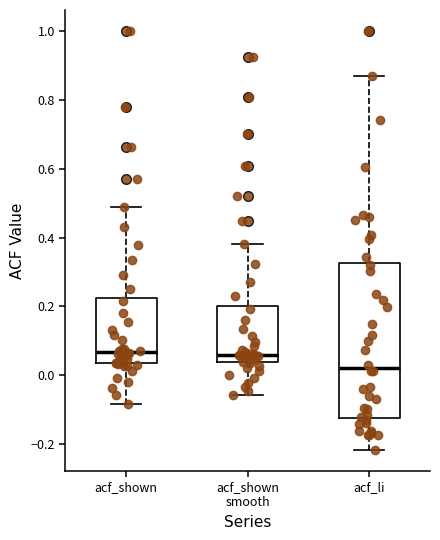

Reading left to right, transcribe this box plot: for each box, give where its median line is, the range the box spans, and where its two whiskers end, as read against the y-axis. The values are not printed on the chart, so give them approximately, as read against the axis.

acf_shown: median 0.06, box 0.04 to 0.22, whiskers -0.08 to 0.50
acf_shown smooth: median 0.06, box 0.04 to 0.20, whiskers -0.06 to 0.38
acf_li: median 0.02, box -0.12 to 0.32, whiskers -0.22 to 0.86